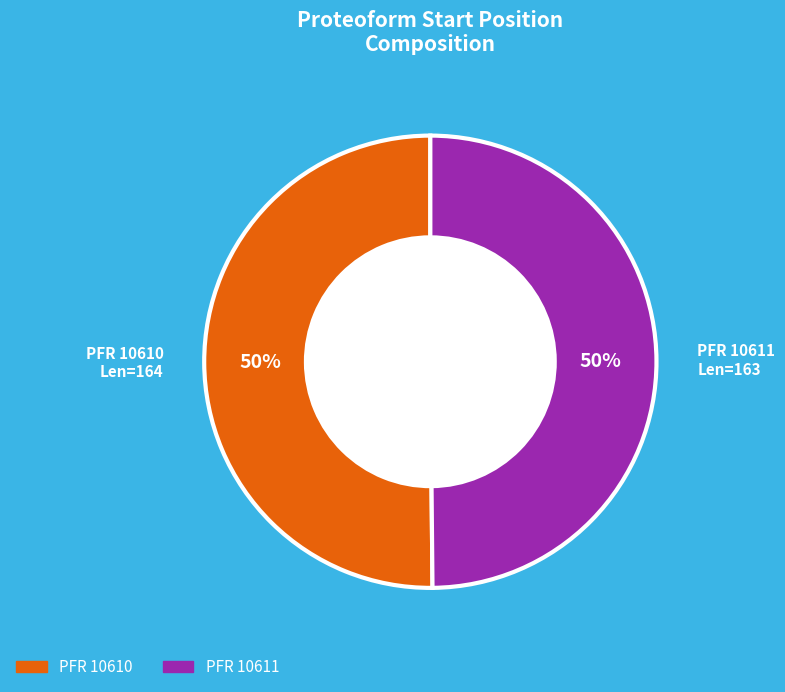

To the nearest percent, what is the average slice percentage?

50%